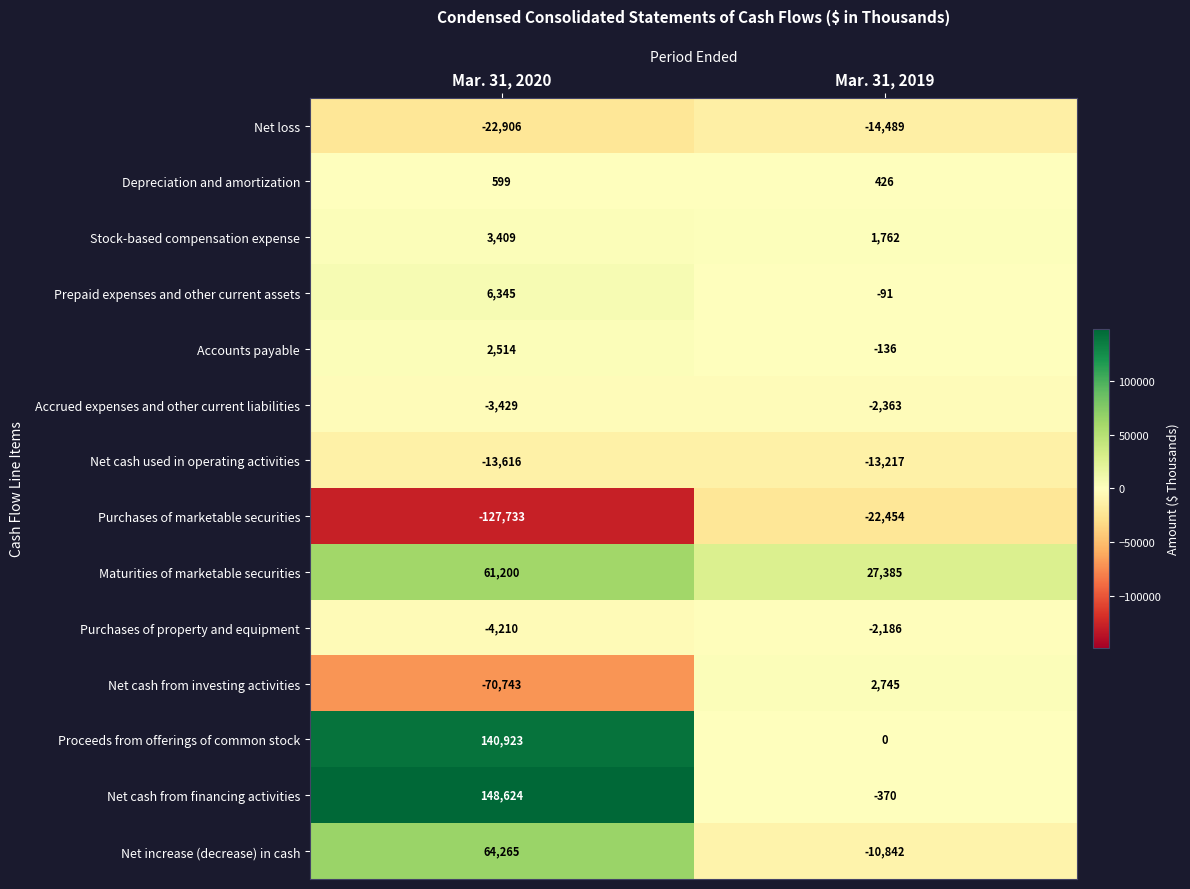

At which label is Net increase (decrease) in cash closest to 26711?

Mar. 31, 2019